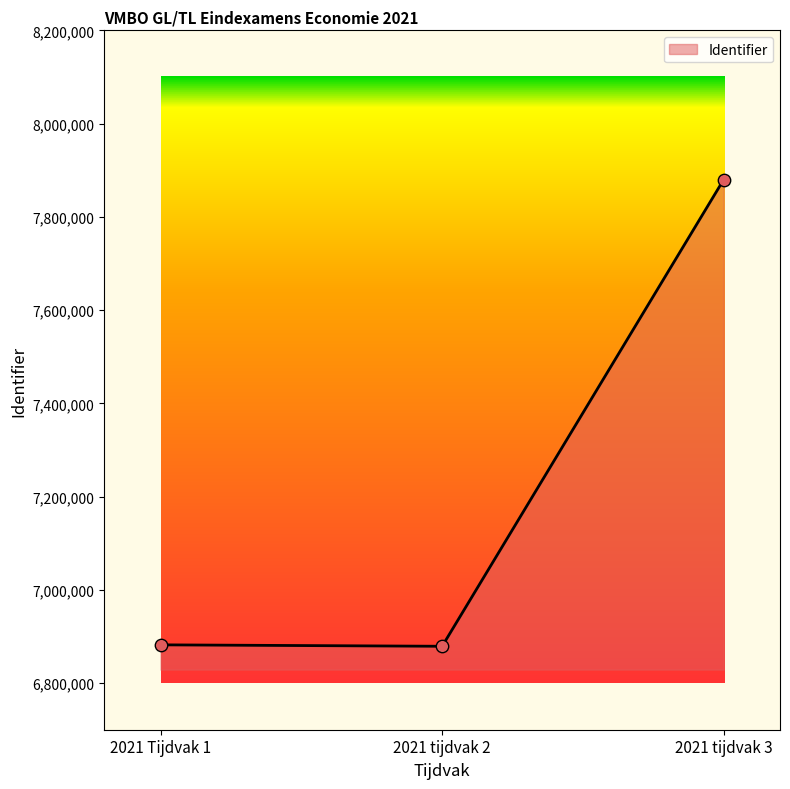

What is the change in value from 2021 Tijdvak 1 to 2021 tijdvak 3?

+997847